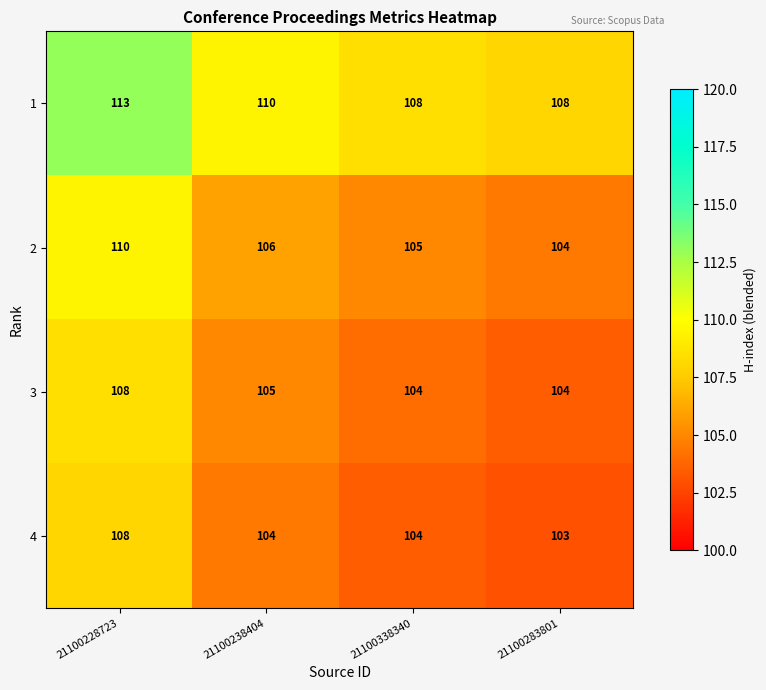

Which category has the highest value across all series?

21100228723